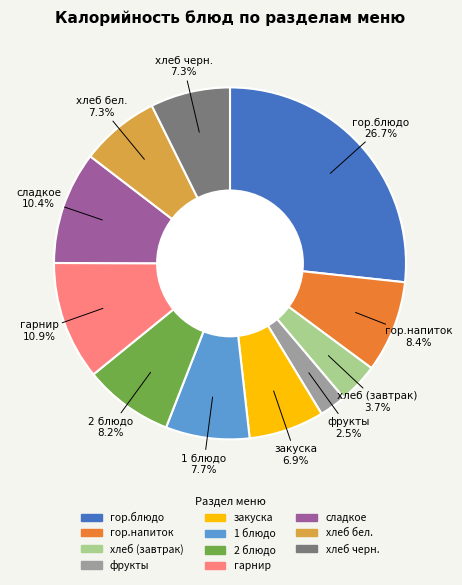

Is гор.блюдо the majority of the pie?

No